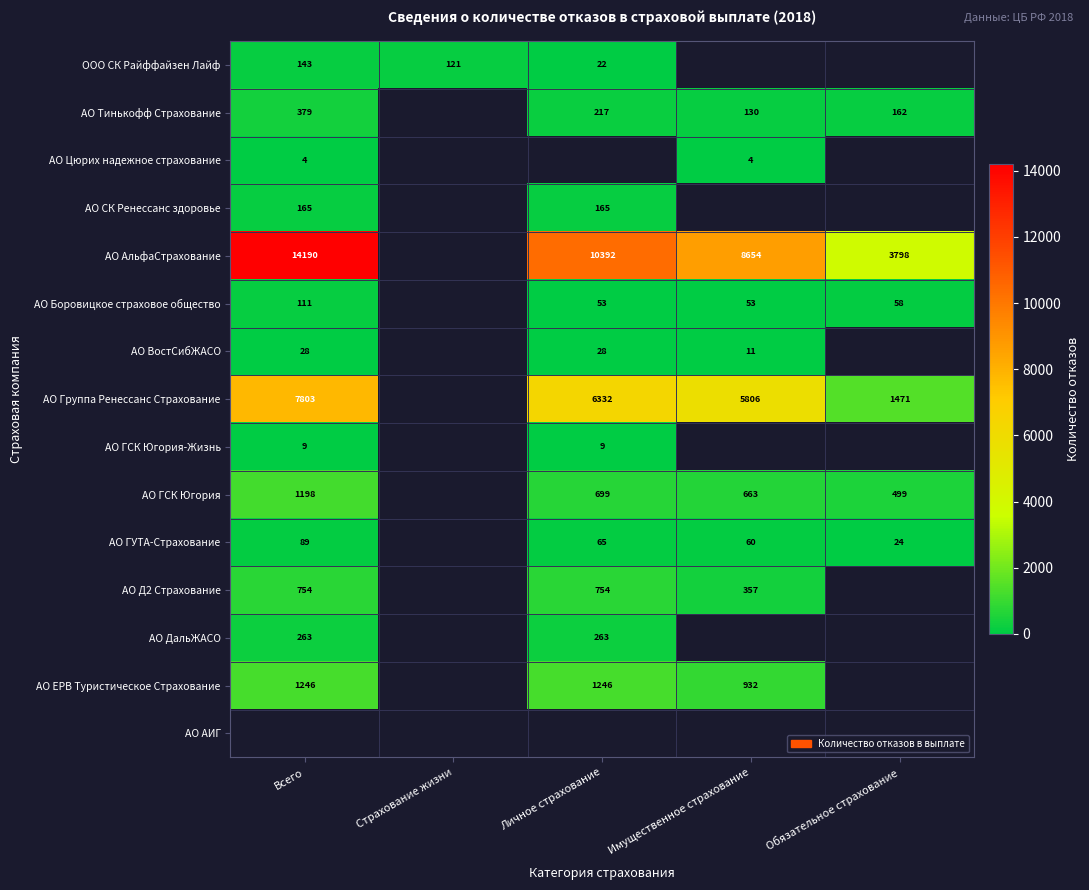

Which category has the highest value across all series?

Всего